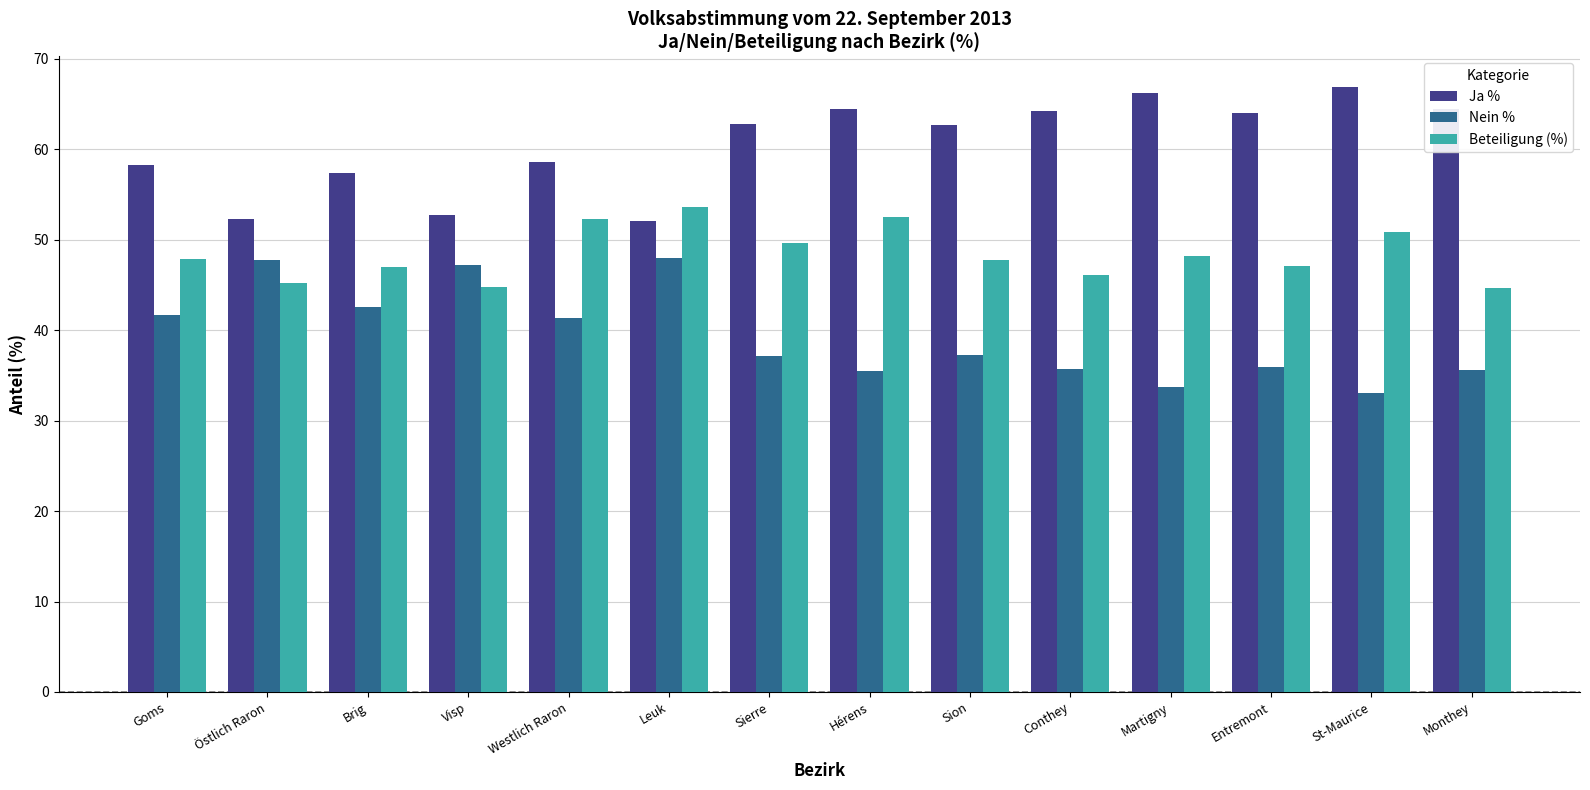

The Ja % series shows 58.6 at Westlich Raron. True or false?

True